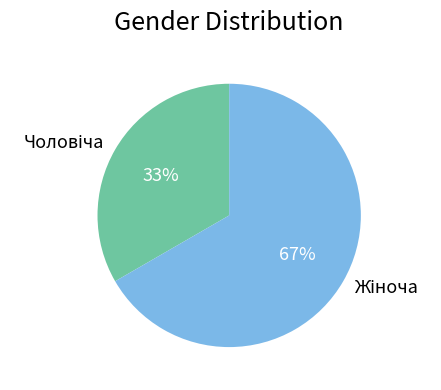

How many segments does this pie chart have?

2